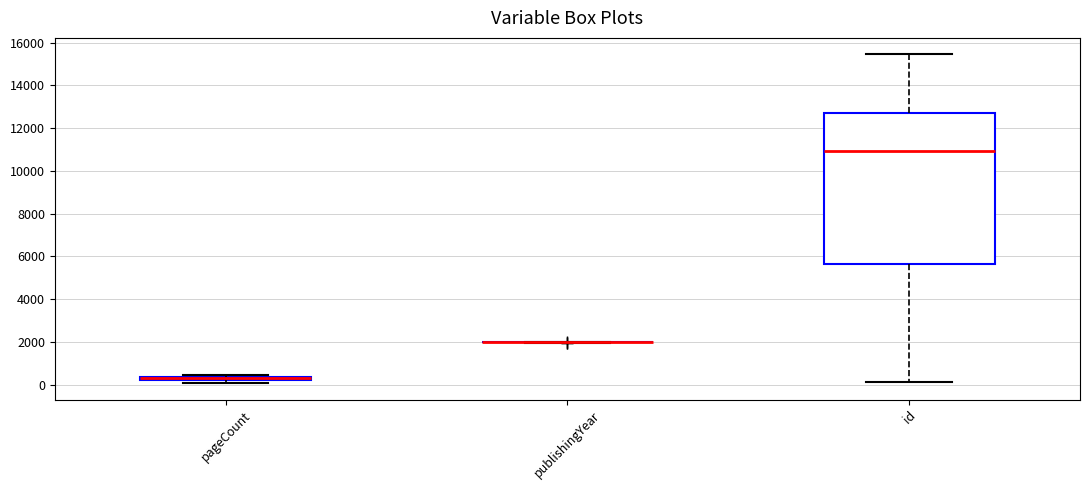

Which box is the tallest, from its lower edge to its upper edge?

id